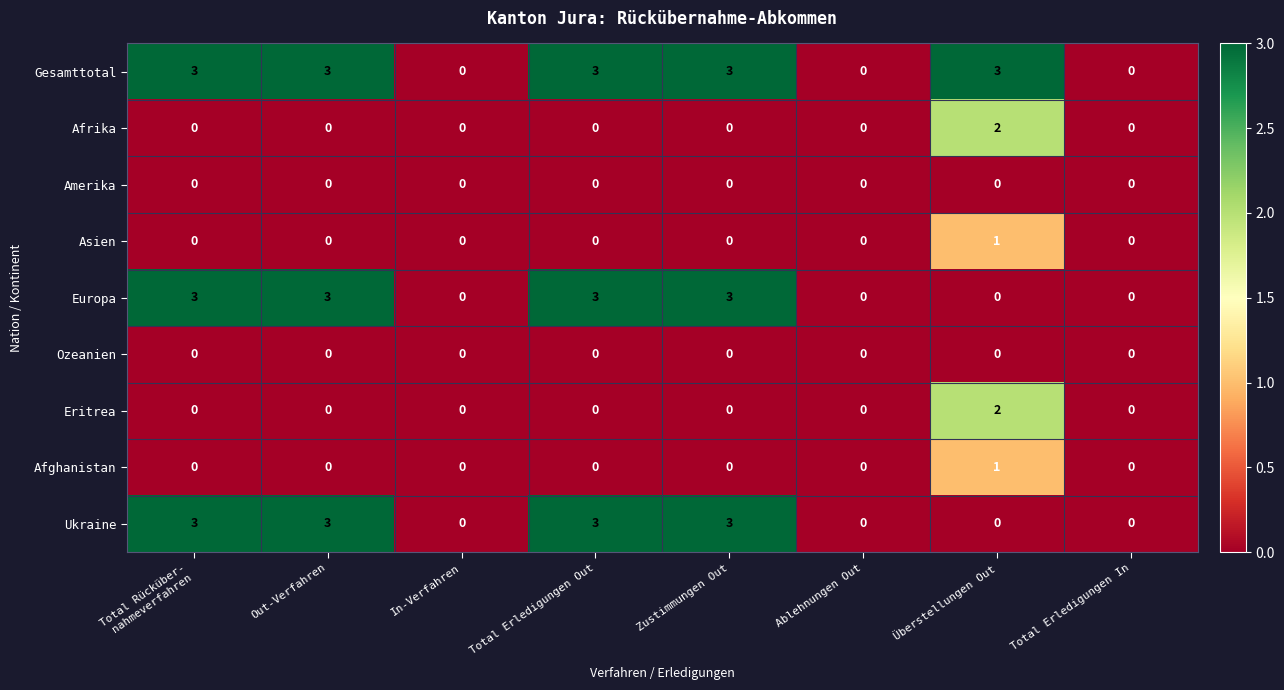

What is the maximum value for Europa?

3